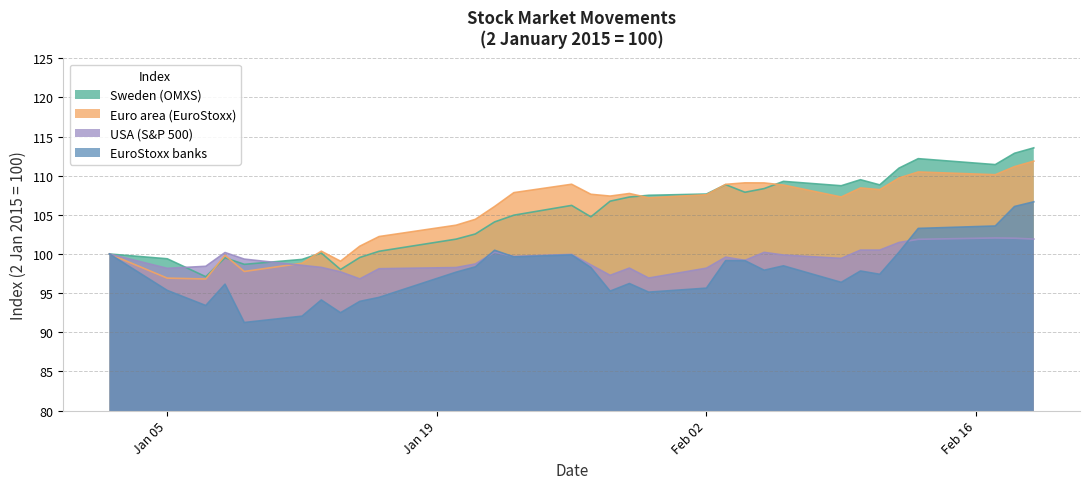

After their last crossing, which series has the higher values: USA (S&P 500) or Euro area (EuroStoxx)?

Euro area (EuroStoxx)